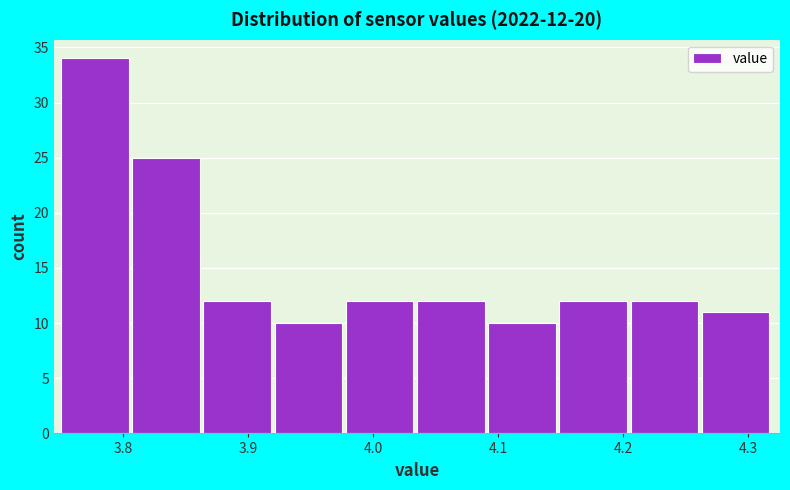

Over which range of the x-axis is the bar tallest?

3.750 to 3.807